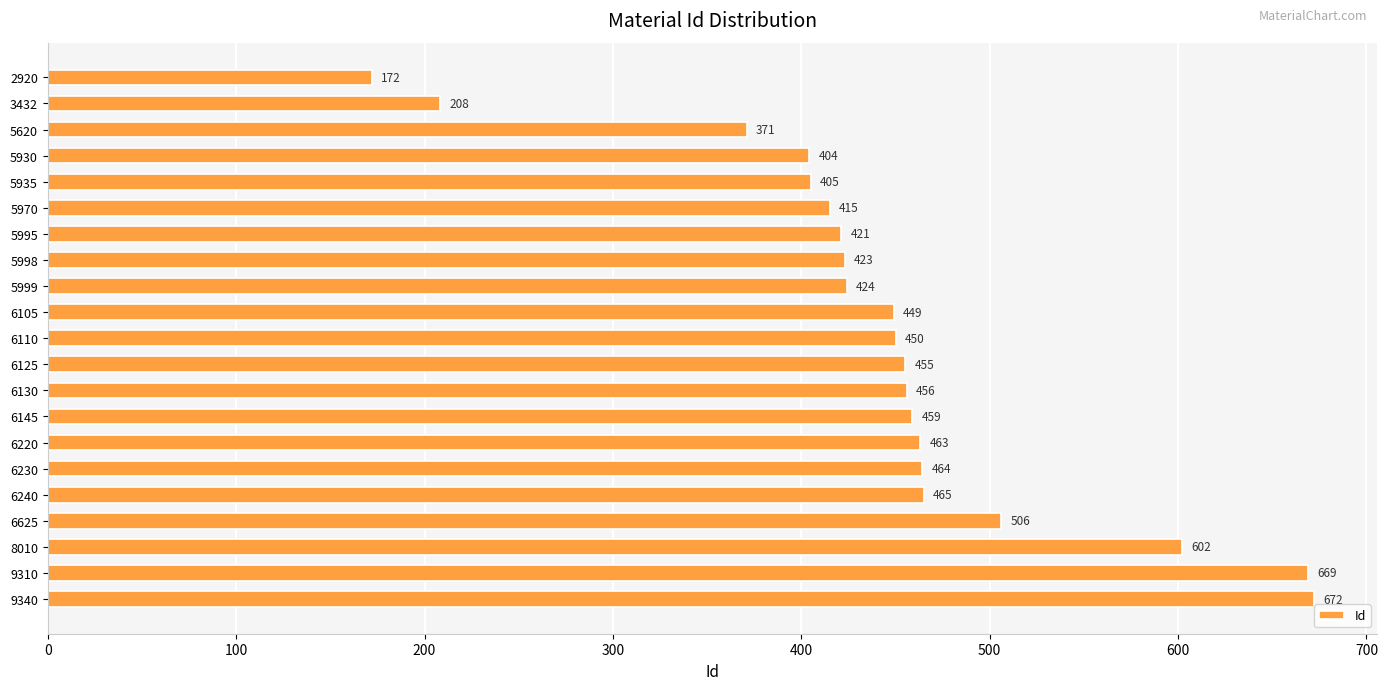

Does the chart contain stacked bars?

No